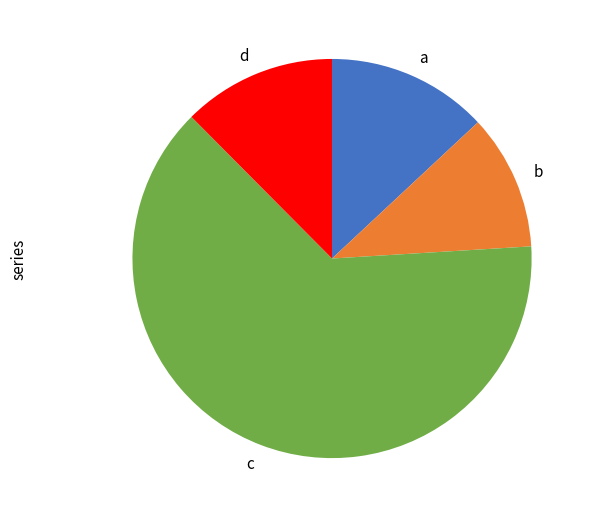

How many slices are in this pie chart?

4